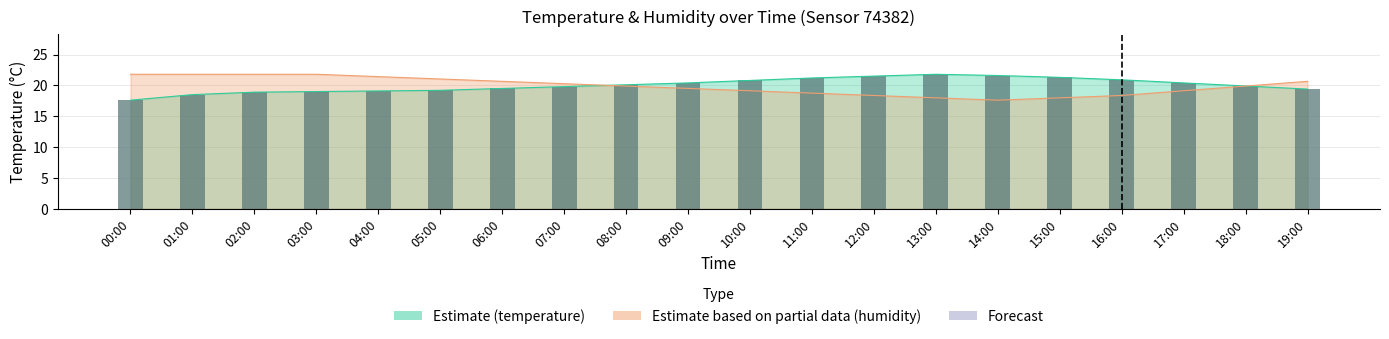

How many data points are above 20?

10